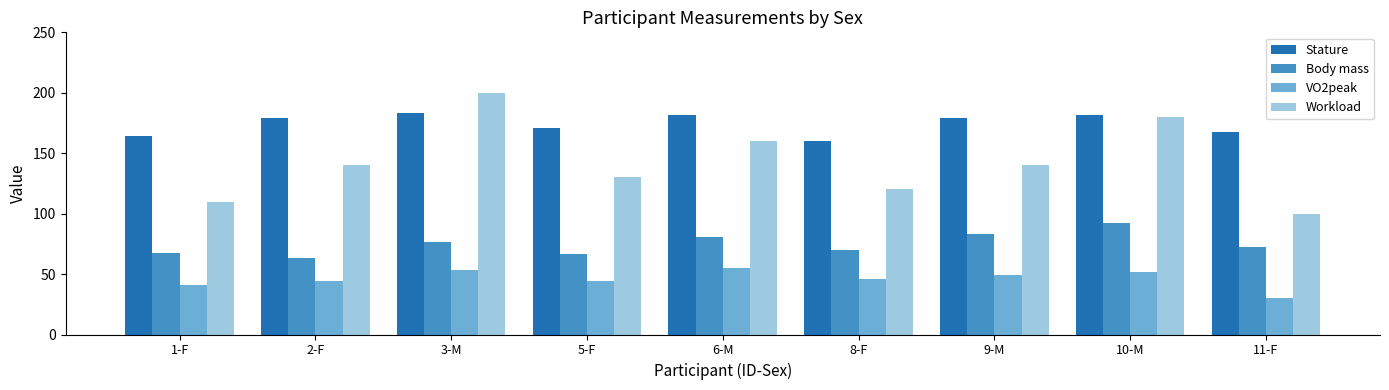

List the series in order of their overall mean, highest first.

Stature, Workload, Body mass, VO2peak